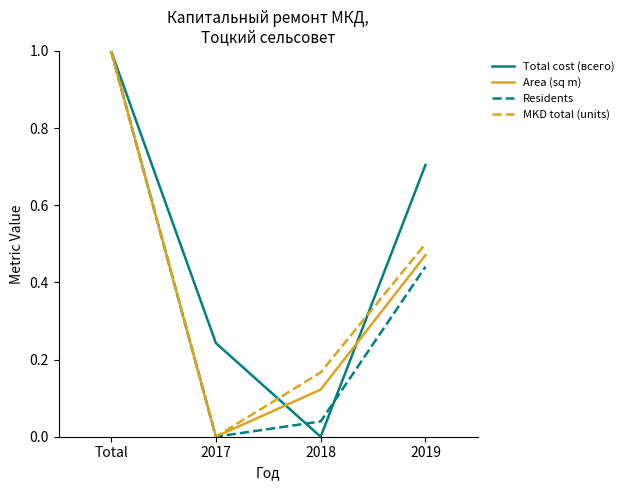

Is the value of Total cost (всего) at Total greater than the value of MKD total (units) at 2019?

Yes